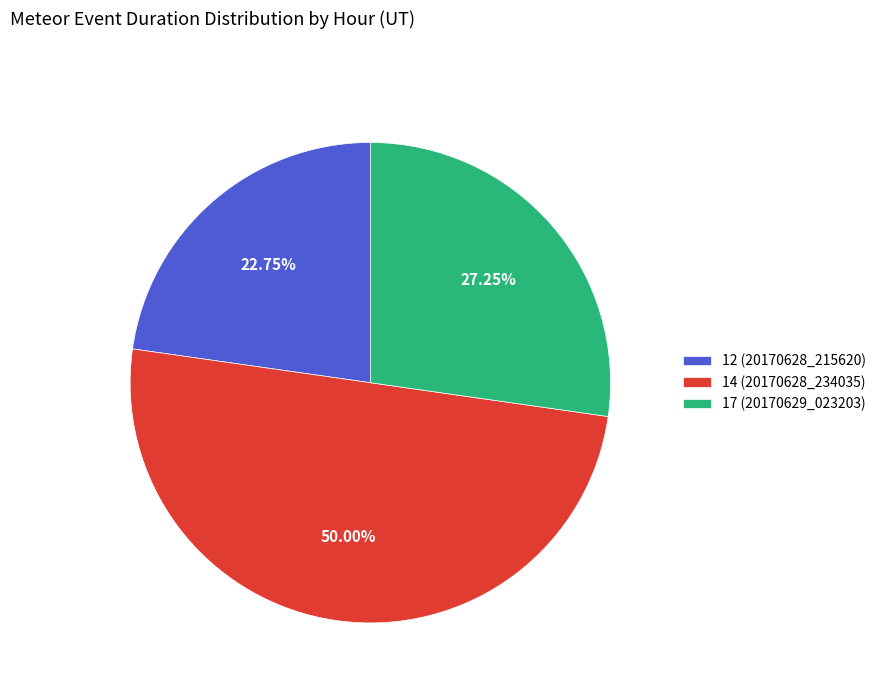

The 12 (20170628_215620) slice represents 23% of the pie. True or false?

True